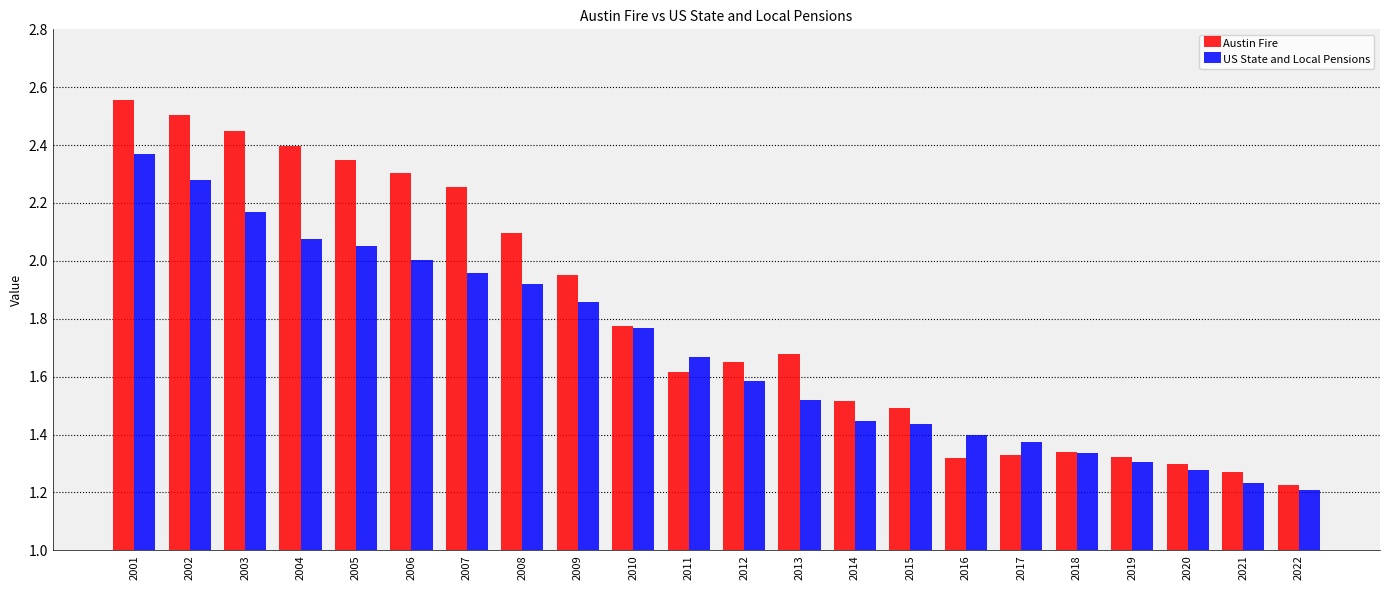

Rank the series by their maximum value, from highest to lowest.

Austin Fire, US State and Local Pensions